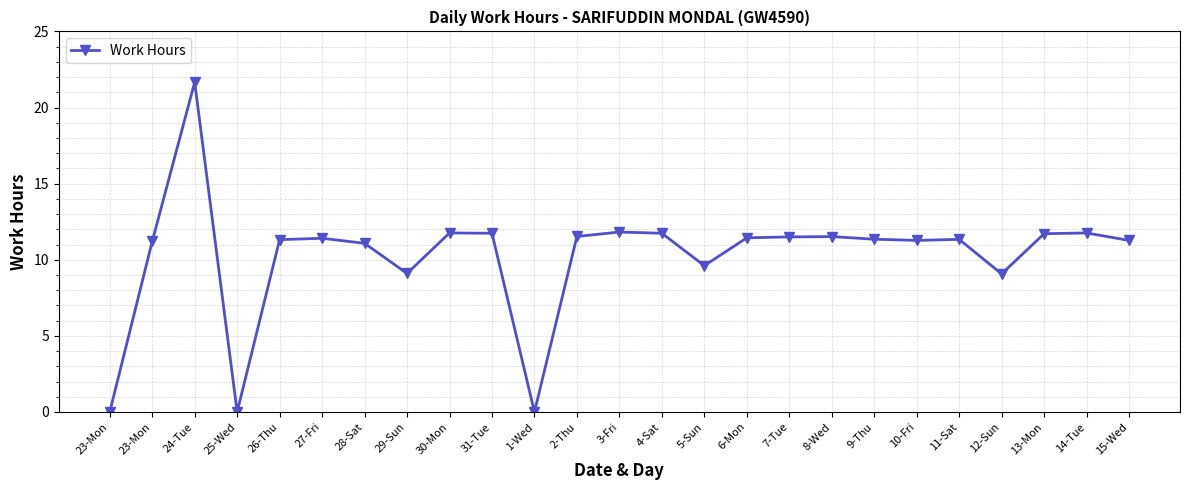

List the labels in order of value, smallest first.

23-Mon, 25-Wed, 1-Wed, 12-Sun, 29-Sun, 5-Sun, 28-Sat, 23-Mon, 10-Fri, 15-Wed, 26-Thu, 11-Sat, 9-Thu, 27-Fri, 6-Mon, 7-Tue, 8-Wed, 2-Thu, 13-Mon, 31-Tue, 4-Sat, 30-Mon, 14-Tue, 3-Fri, 24-Tue